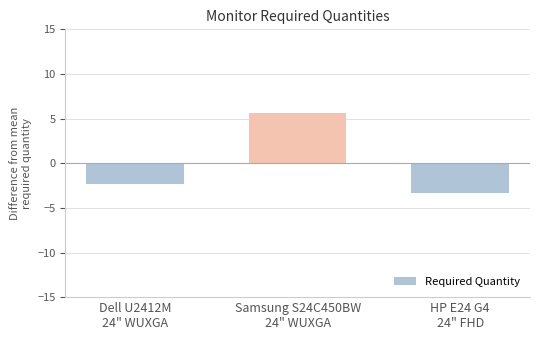

Does the chart contain stacked bars?

No